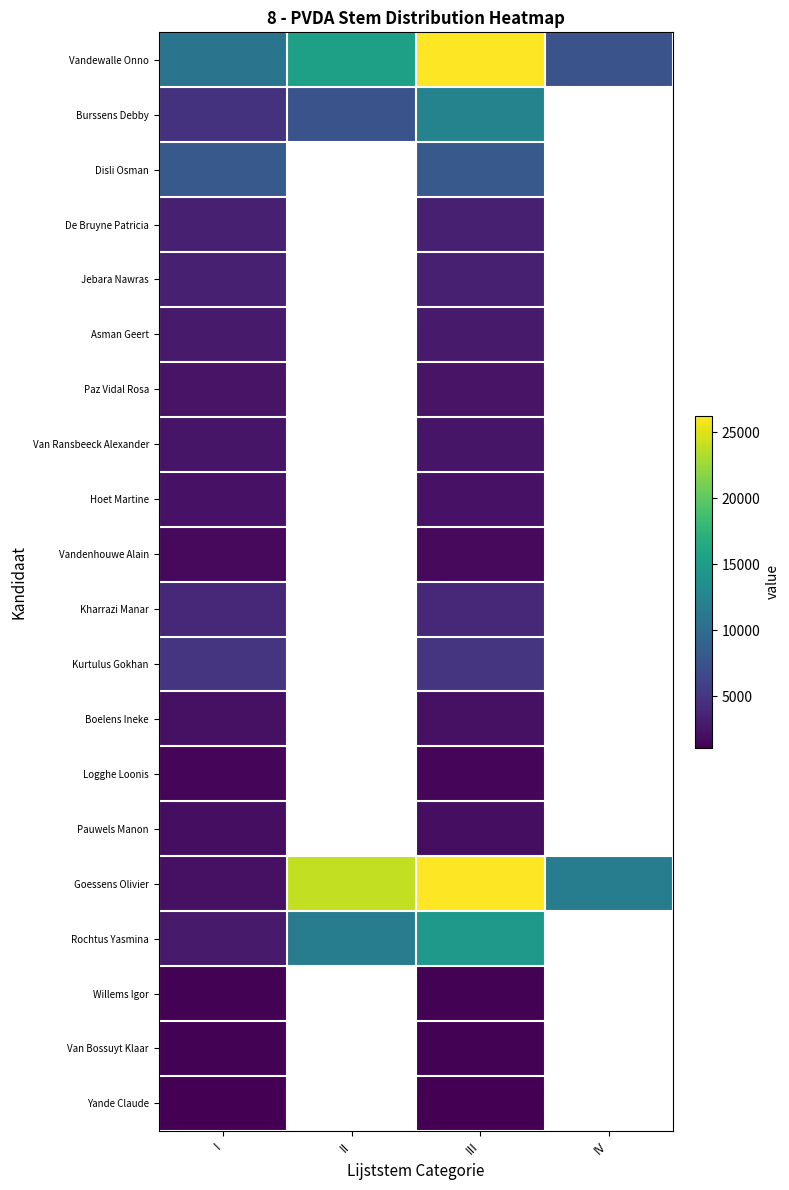

The value of Burssens Debby at I is 4762.0. True or false?

True